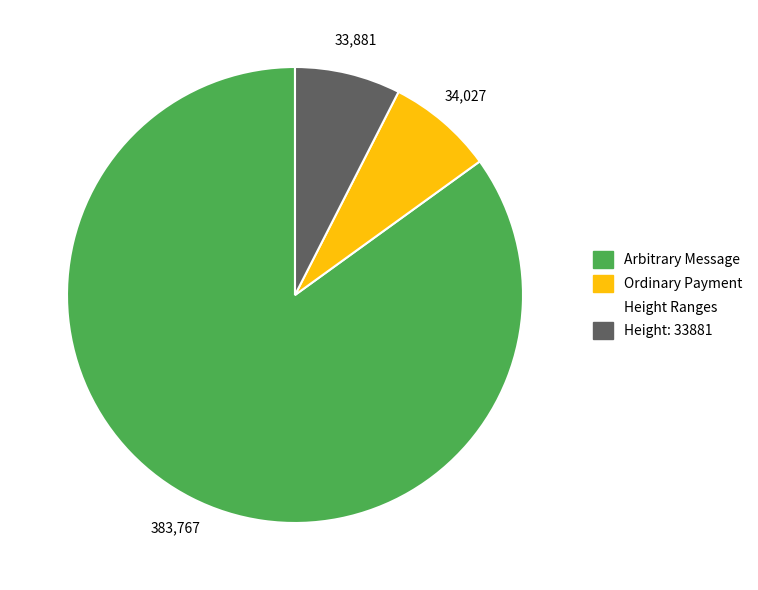

How many segments does this pie chart have?

3